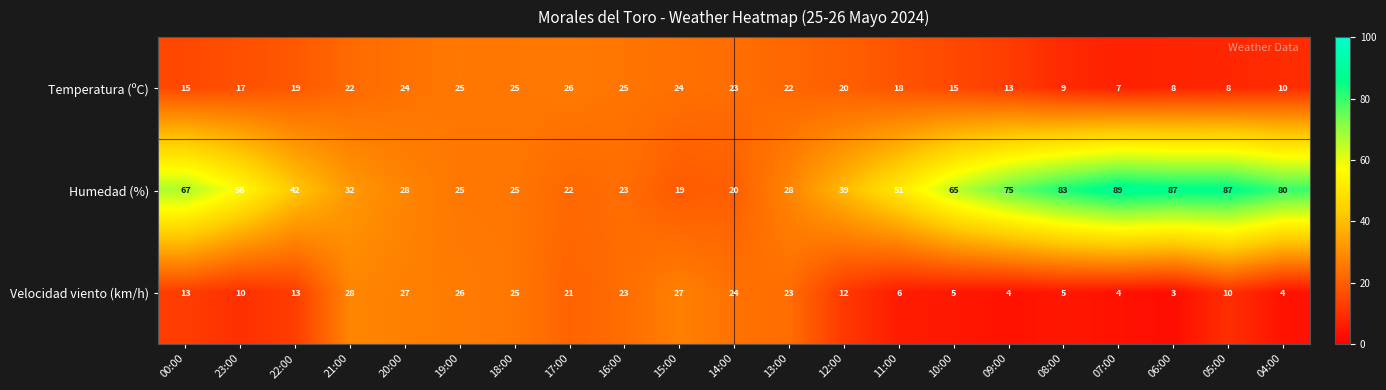

Which series changed the most between 18:00 and 12:00?

Humedad (%)